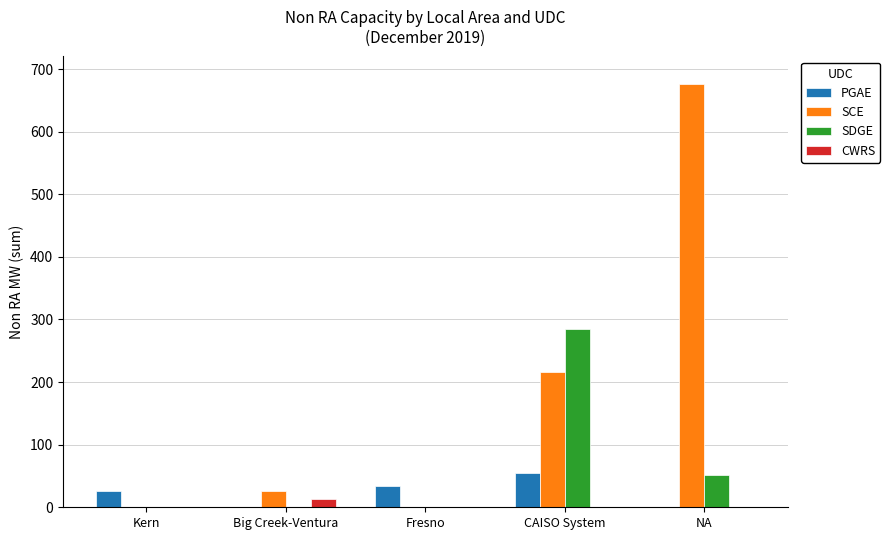

What are all the series names shown in the legend?

PGAE, SCE, SDGE, CWRS